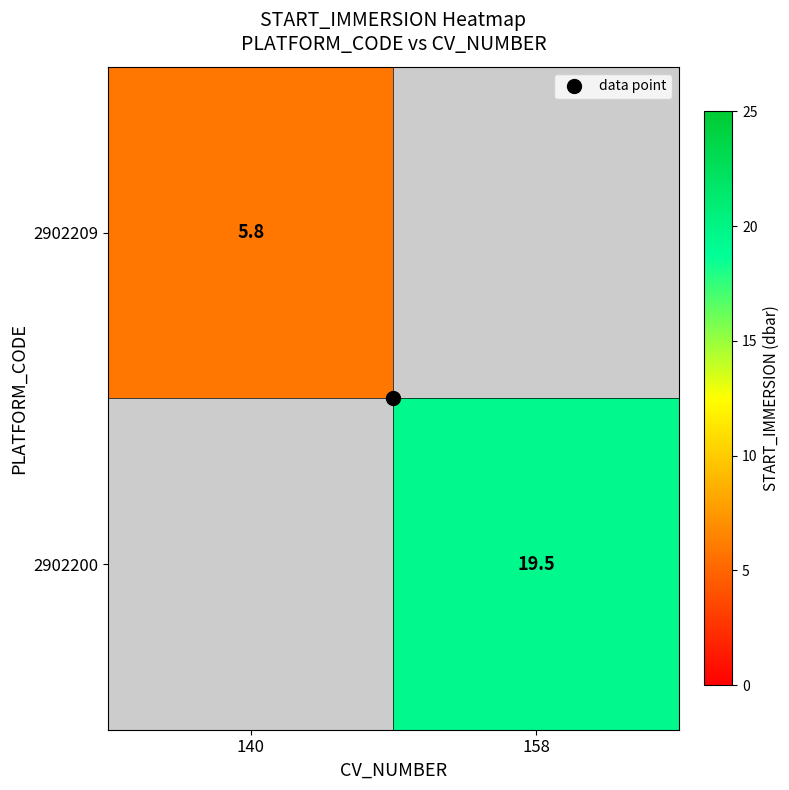

Is it true that 2902200 equals 19.5 at 158?

True